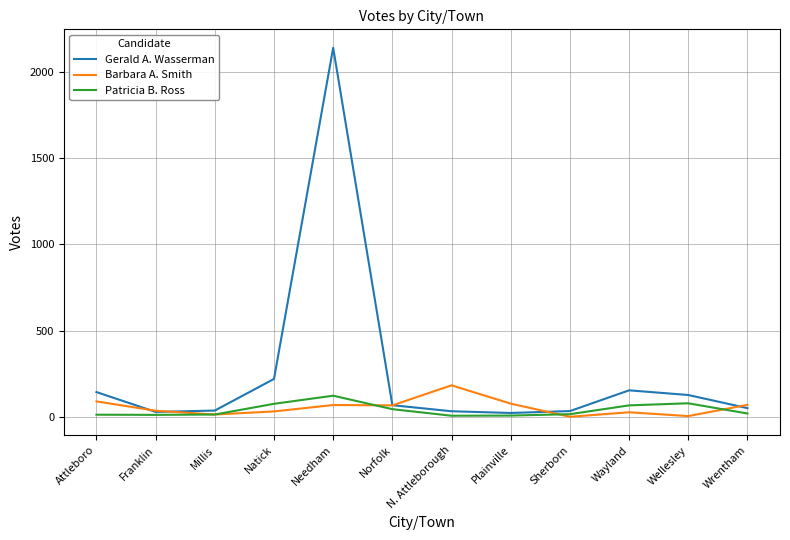

Is the value of Barbara A. Smith at Franklin greater than the value of Gerald A. Wasserman at Wayland?

No